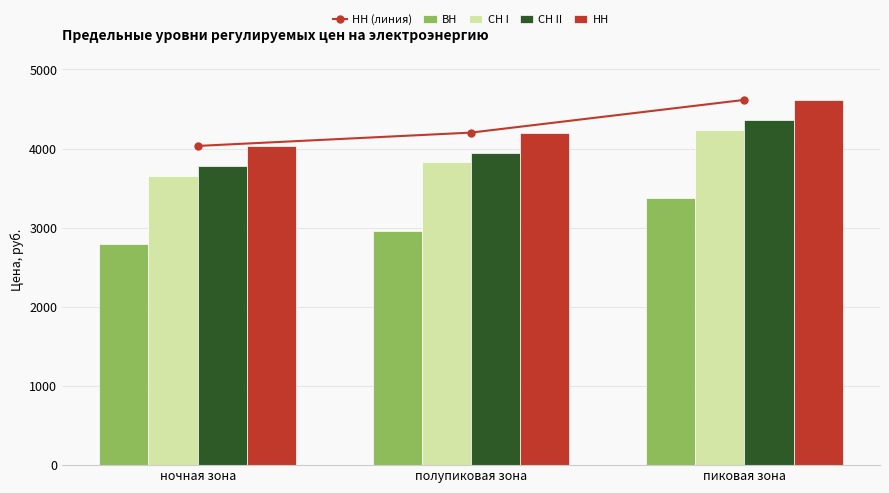

What is the difference between the maximum and minimum values in the НН series?

582.0